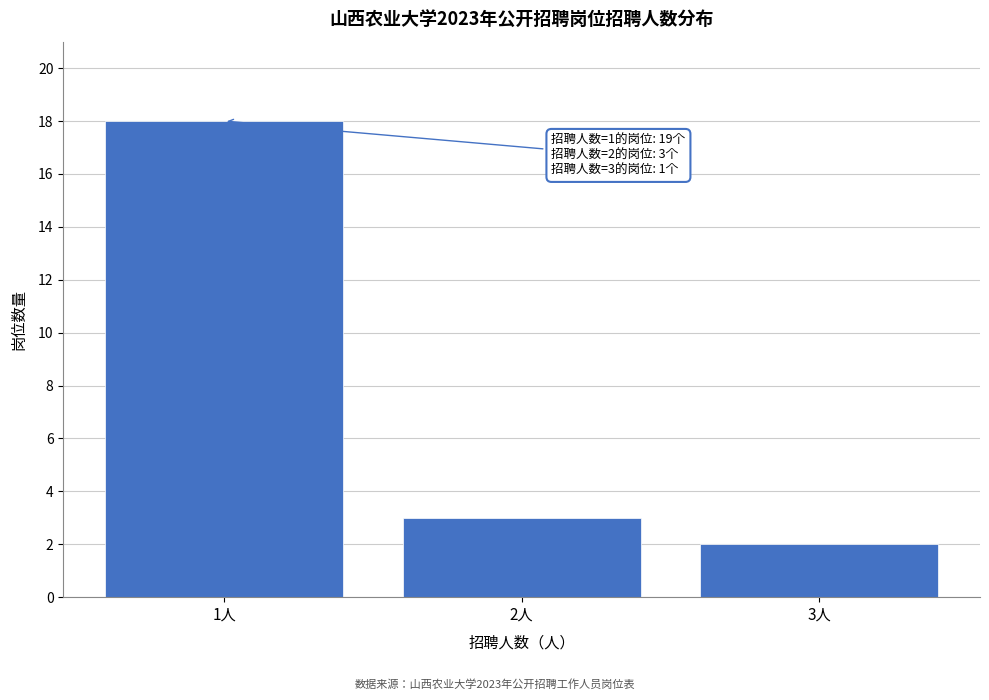

Over which range of the x-axis is the bar tallest?

0.5 to 1.5